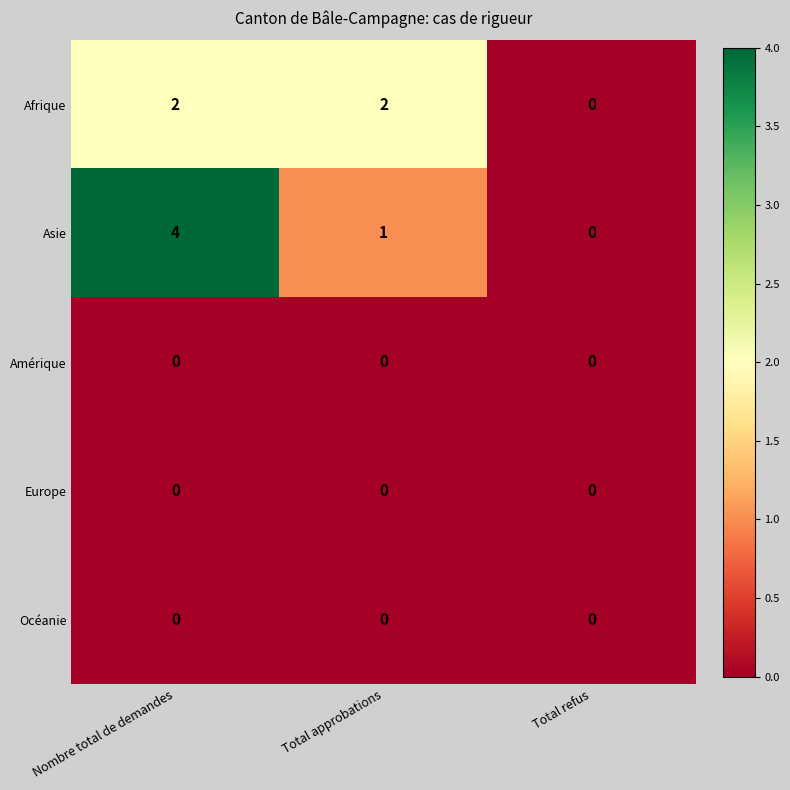

The Europe series shows 0 at Nombre total de demandes. True or false?

True